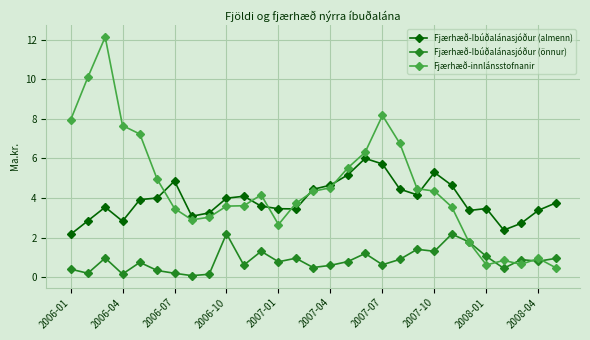

True or false: Fjærhæð-Ibúðalánasjóður (önnur) has more than 1 points higher than both neighbors.

True